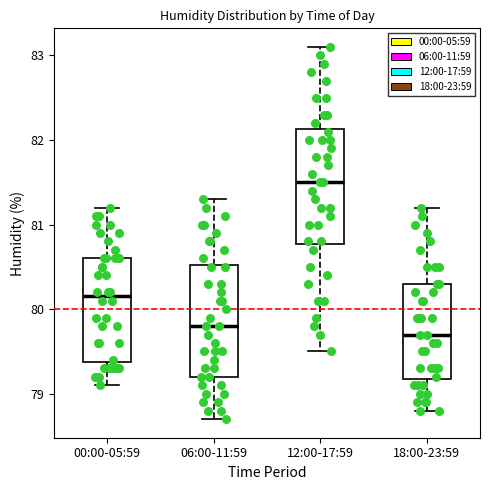

Reading left to right, transcribe this box plot: for each box, give where its median line is, the range the box spans, and where its two whiskers end, as read against the y-axis. The values are not printed on the chart, so give them approximately, as read against the axis.

00:00-05:59: median 80.2, box 79.4 to 80.6, whiskers 79.1 to 81.2
06:00-11:59: median 79.8, box 79.2 to 80.5, whiskers 78.7 to 81.3
12:00-17:59: median 81.5, box 80.8 to 82.1, whiskers 79.5 to 83.1
18:00-23:59: median 79.7, box 79.2 to 80.3, whiskers 78.8 to 81.2